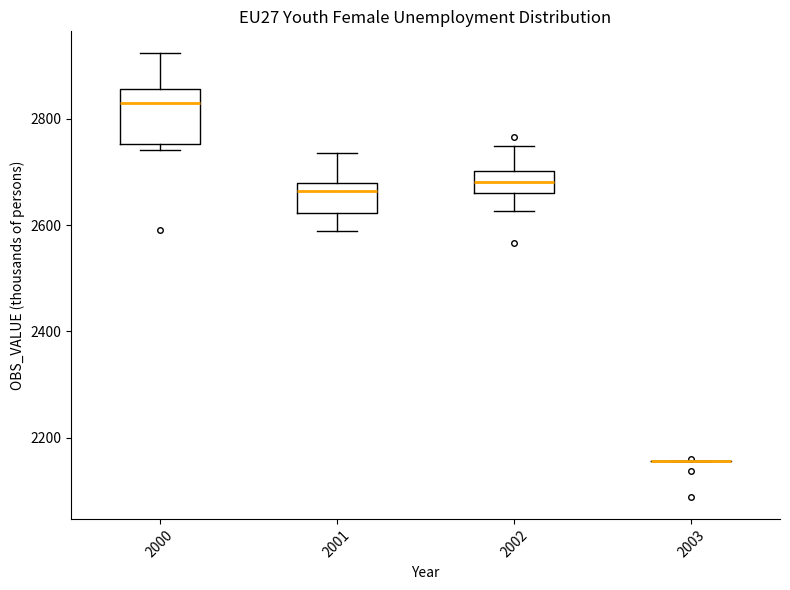

Comparing the boxes themselves (not the whiskers), which one is the tallest?

2000